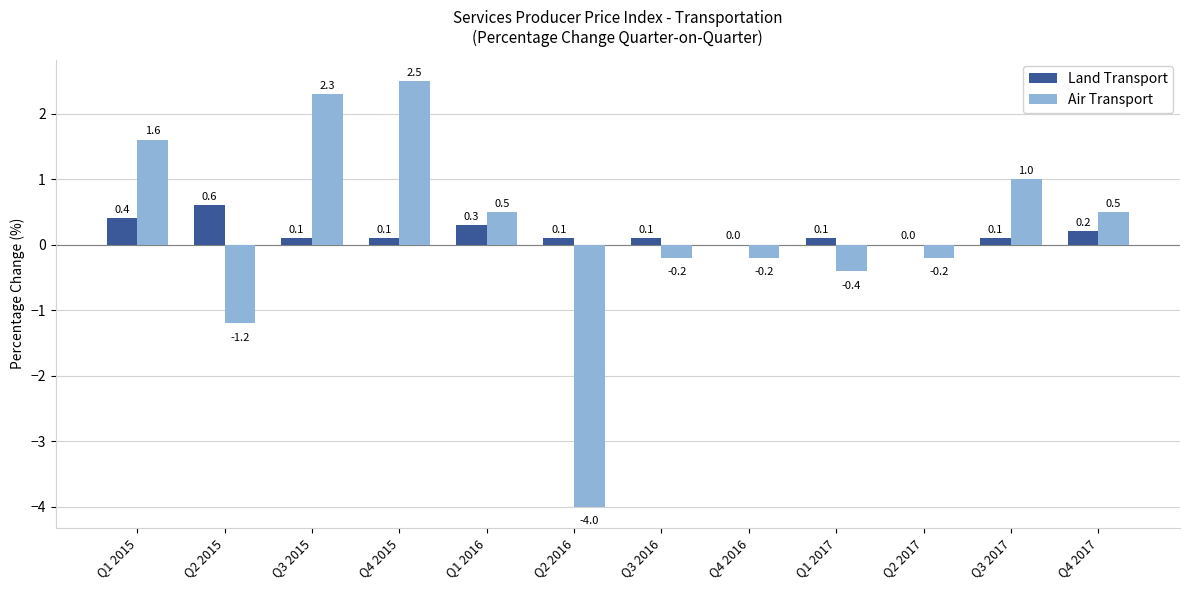

What is the average value of the Land Transport series?

0.2